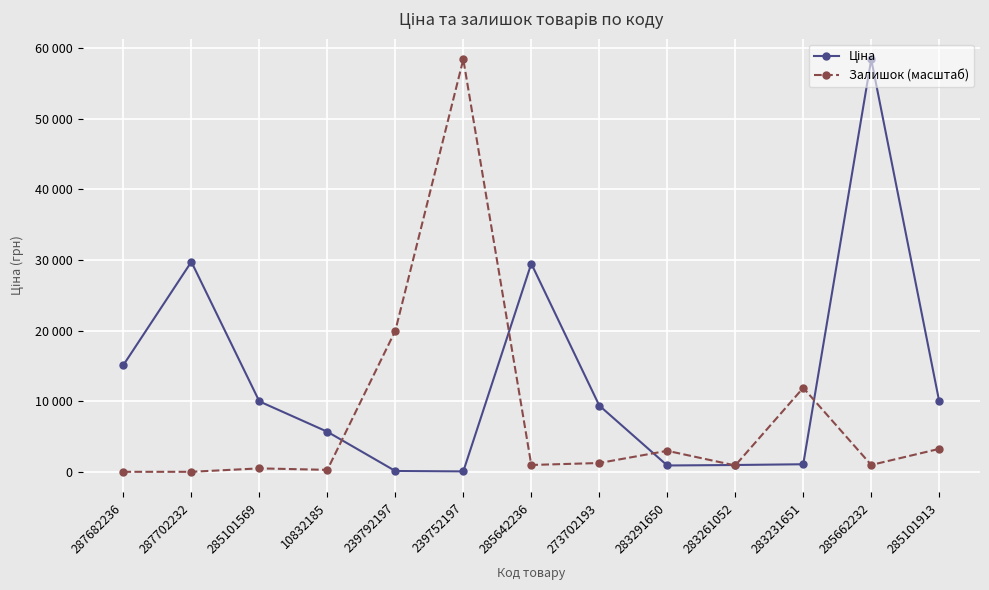

What is the maximum value shown in the chart?

58426.5